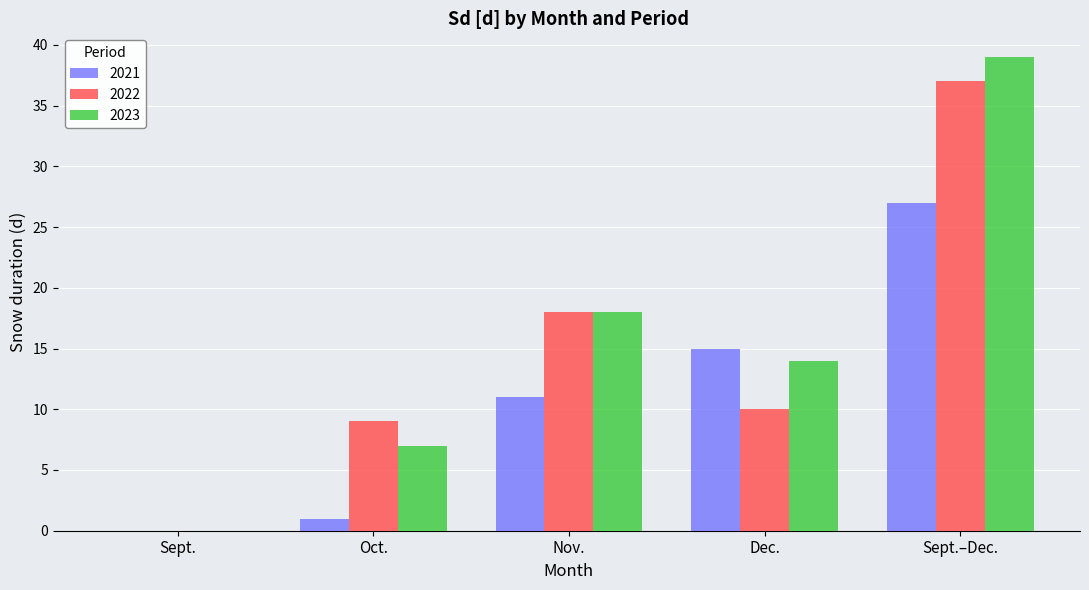

What are all the series names shown in the legend?

2021, 2022, 2023